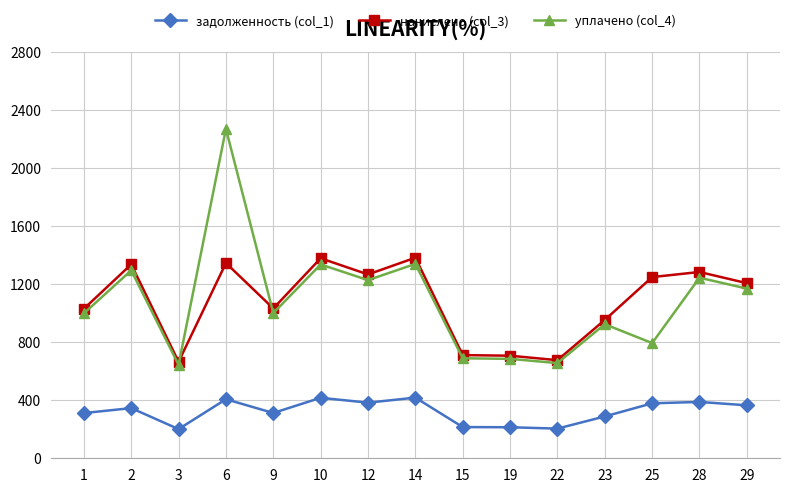

What is the highest value of the задолженность (col_1) series?

418.1